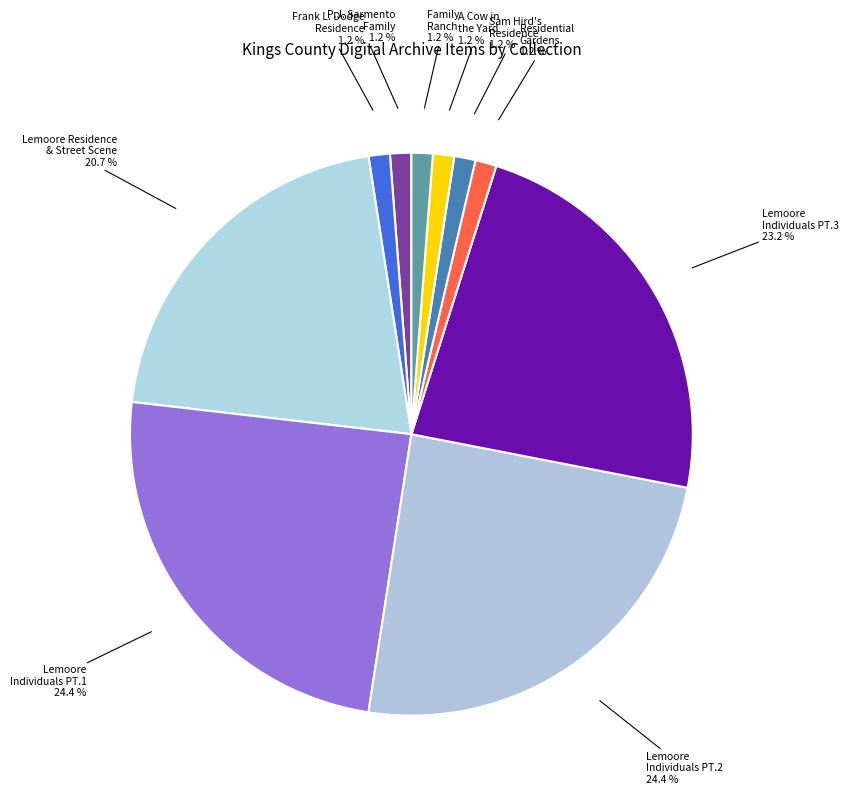

To the nearest percent, what is the average slice percentage?

10%